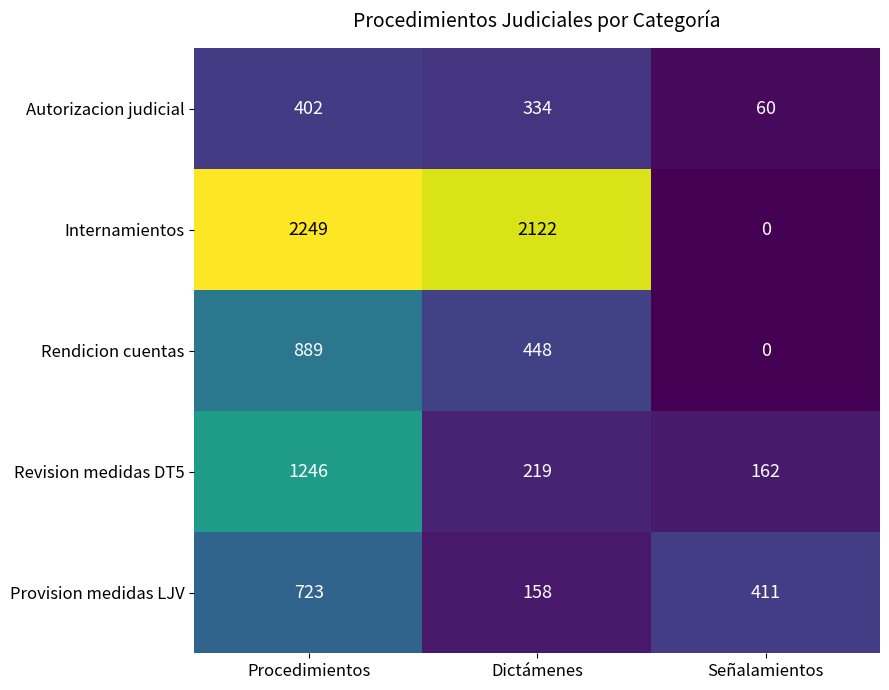

At how many categories does at least one series exceed 1339?

2